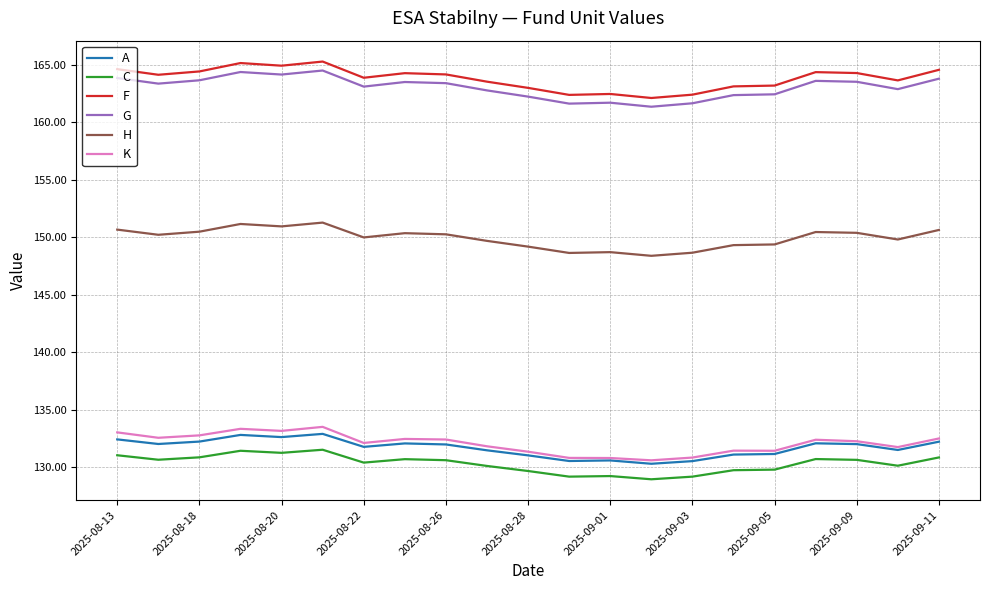

In G, how many points are lower than both neighbors (excluding endpoints)?

6